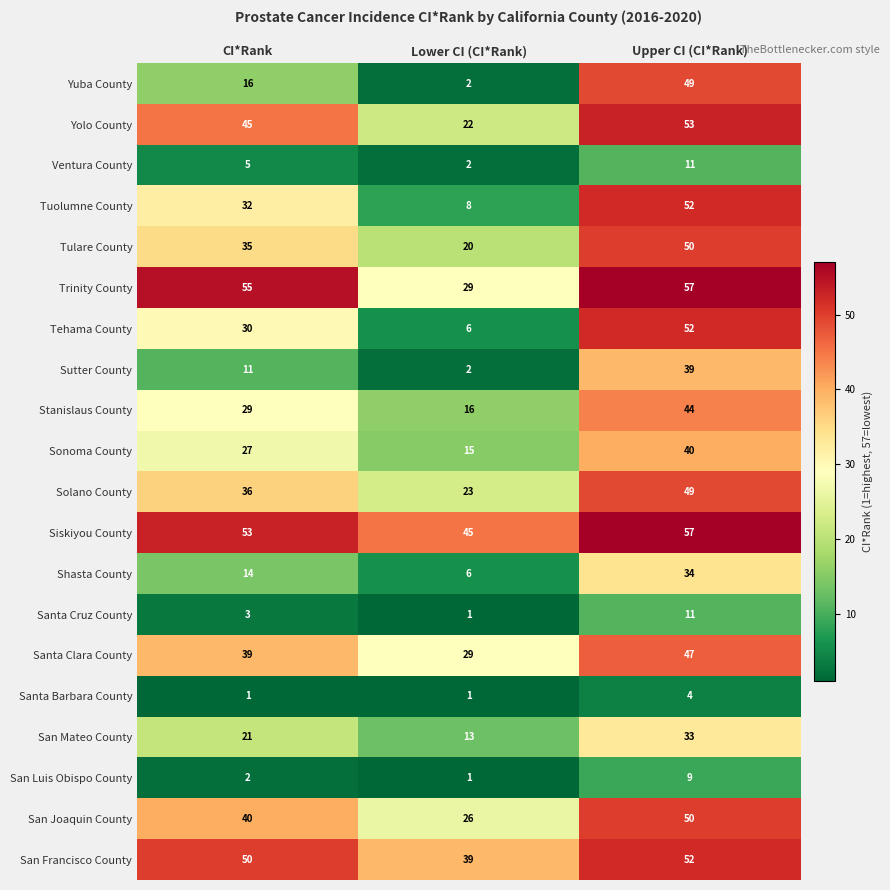

What is the total value across all series at CI*Rank?

544